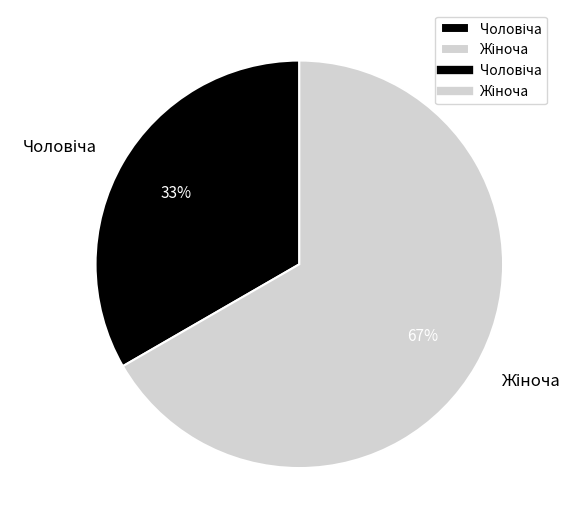

To the nearest percent, what is the average slice percentage?

50%